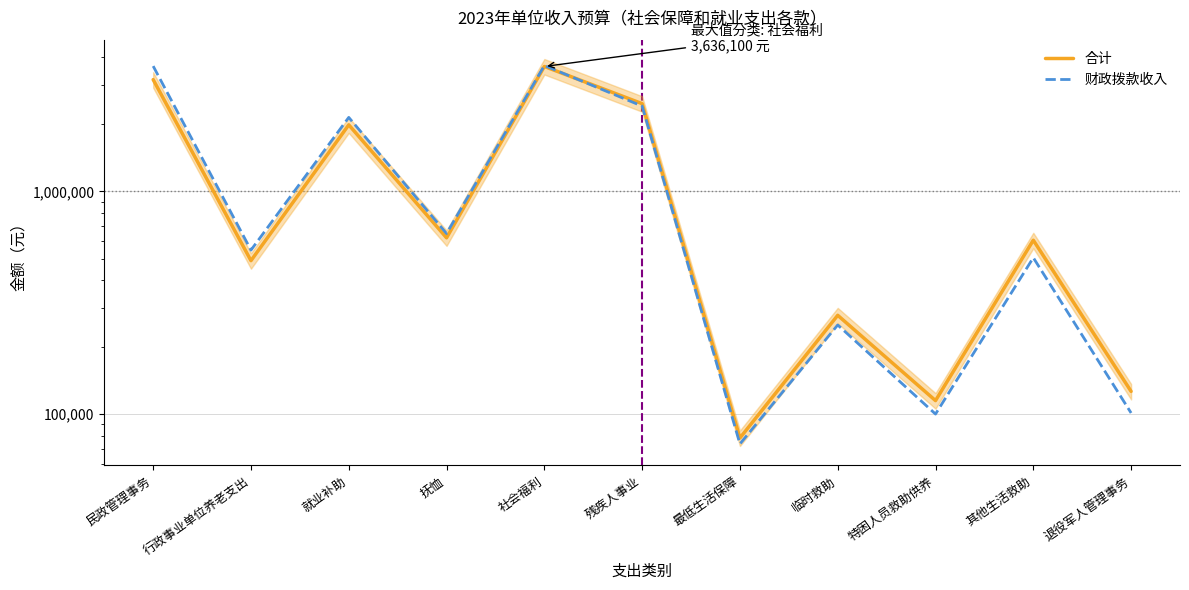

Reading left to right, extract all data points from this chart.

合计: 3174000.0	489000.0	1989300.0	619200.0	3636100.0	2475900.0	78300.0	278000.0	115200.0	603900.0	126700.0
财政拨款收入: 3650100.0	545235.0	2148444.0	647064.0	3672461.0	2414002.5	73602.0	251590.0	100224.0	504256.5	101360.0